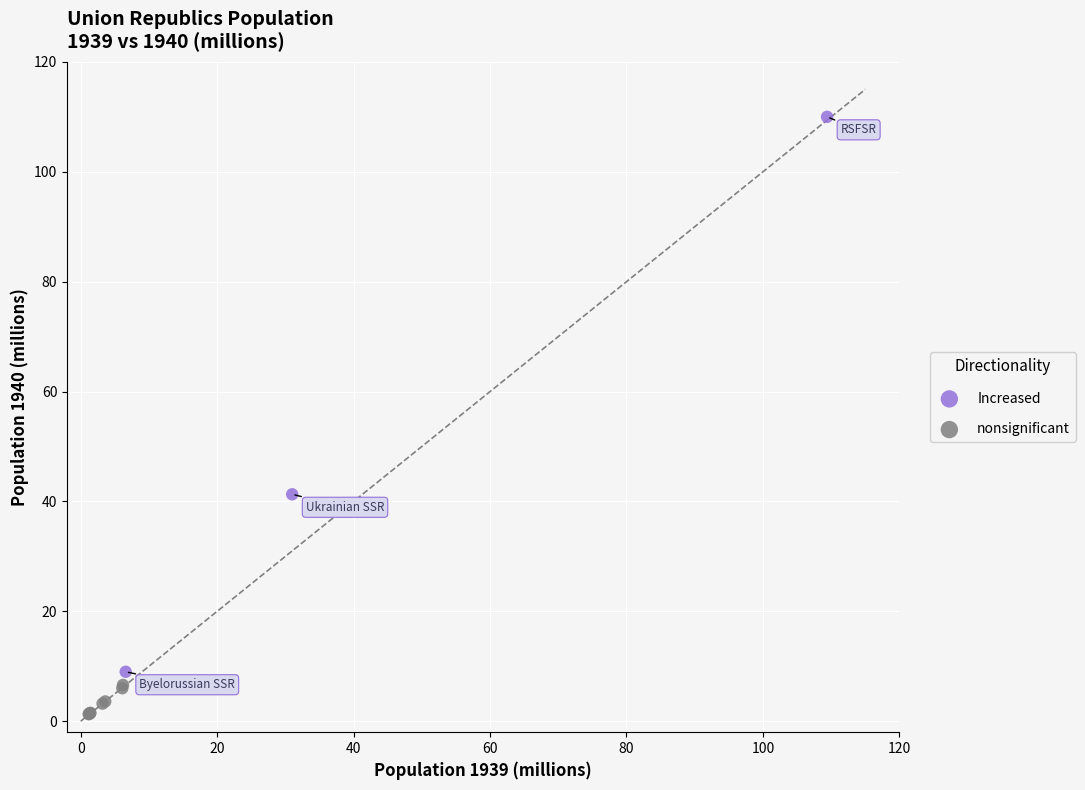

Which series reaches the maximum Y coordinate?

Increased